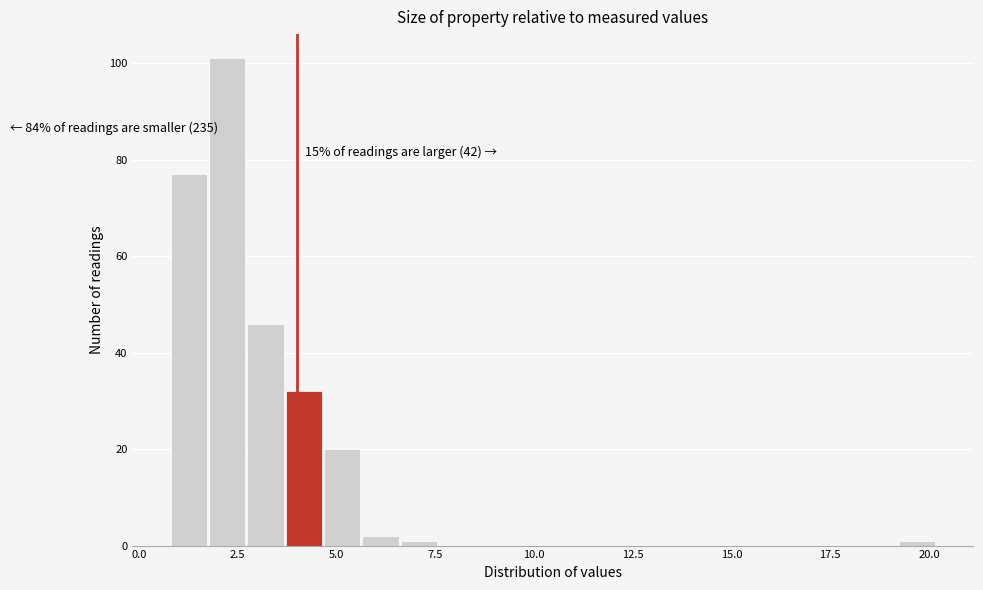

Read against the x-axis, roughly where is the centre of the tallest bar?

2.0